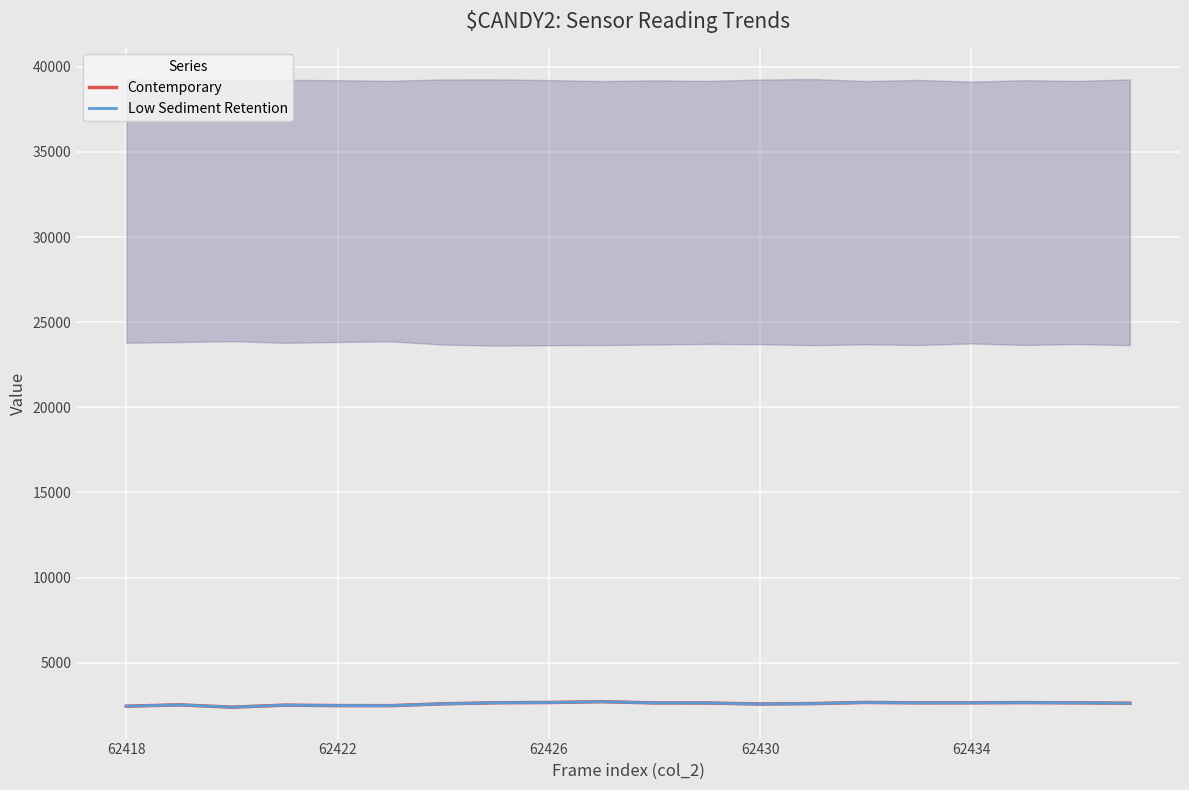

The Contemporary series shows 2486 at 62422. True or false?

True